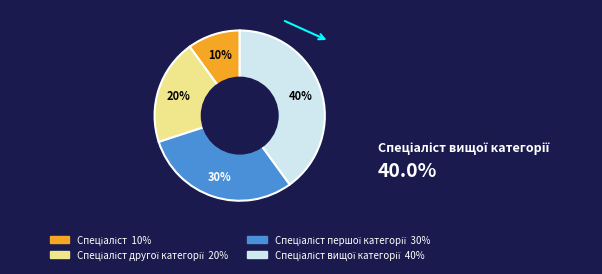

To the nearest percent, what is the average slice percentage?

25%